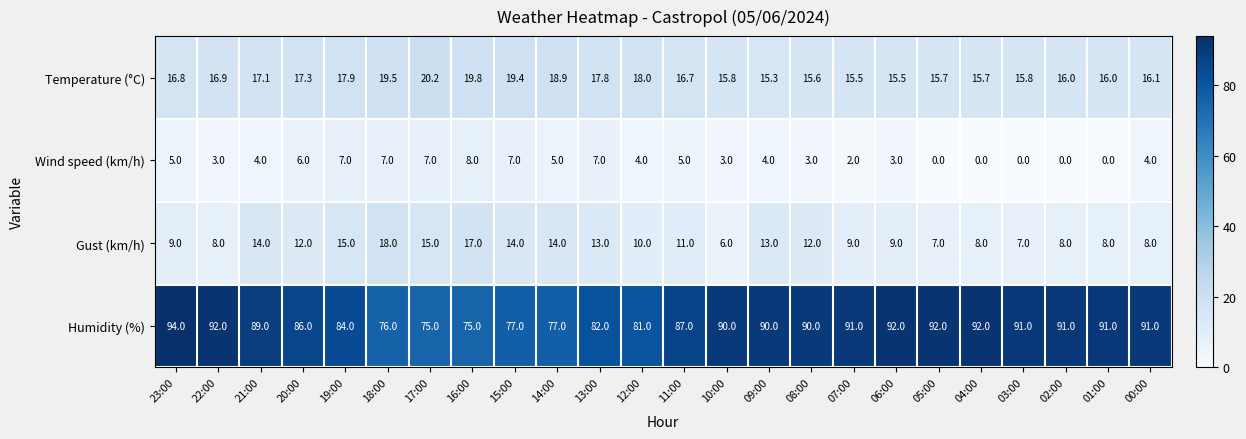

At how many categories does at least one series exceed 17?

24